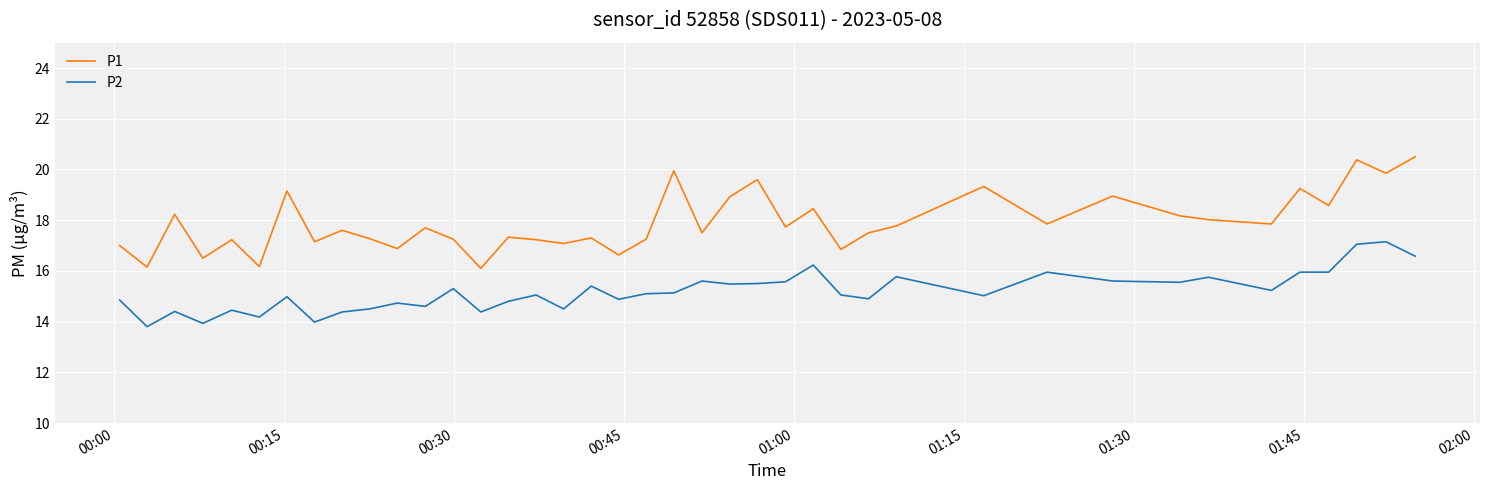

True or false: P2 and P1 intersect in this chart.

False